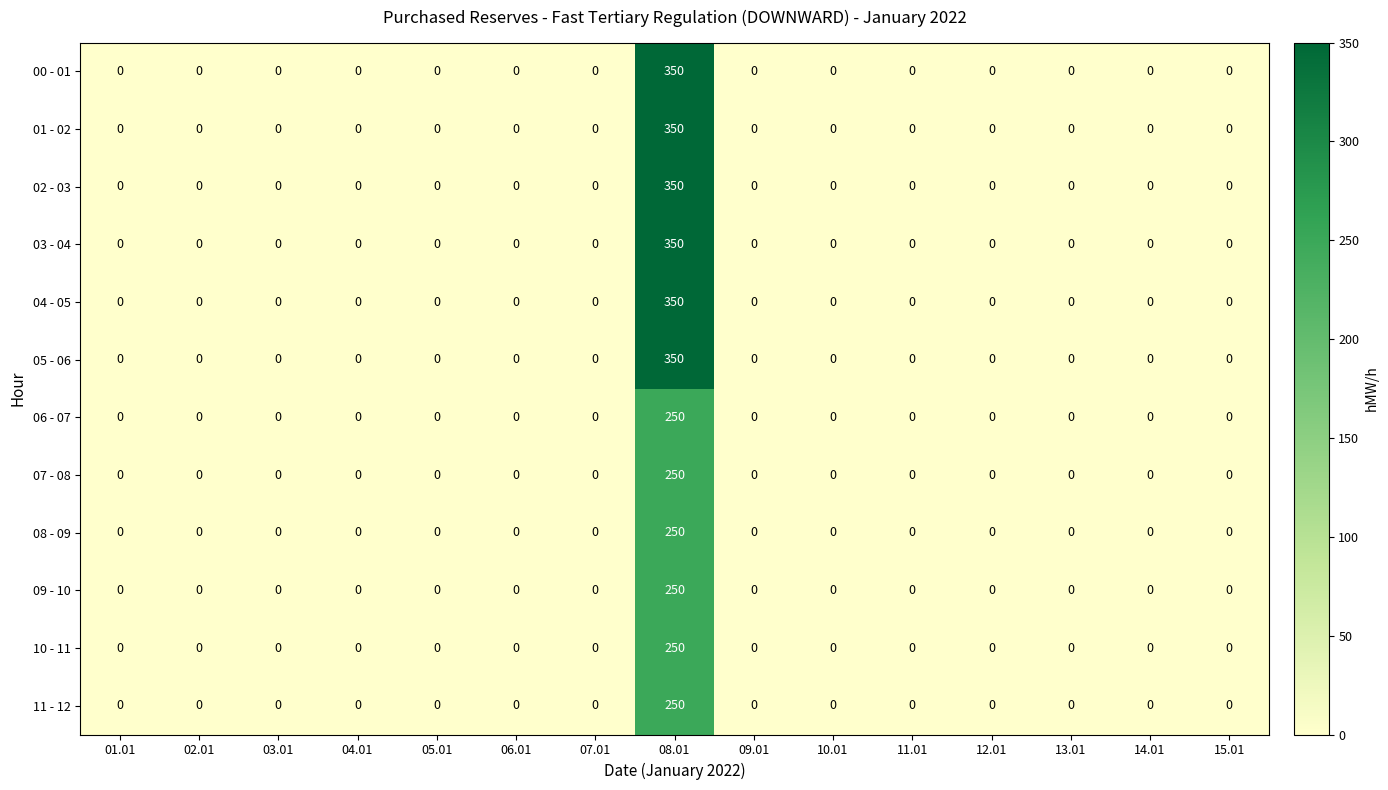

What is the maximum value for 08 - 09?

250